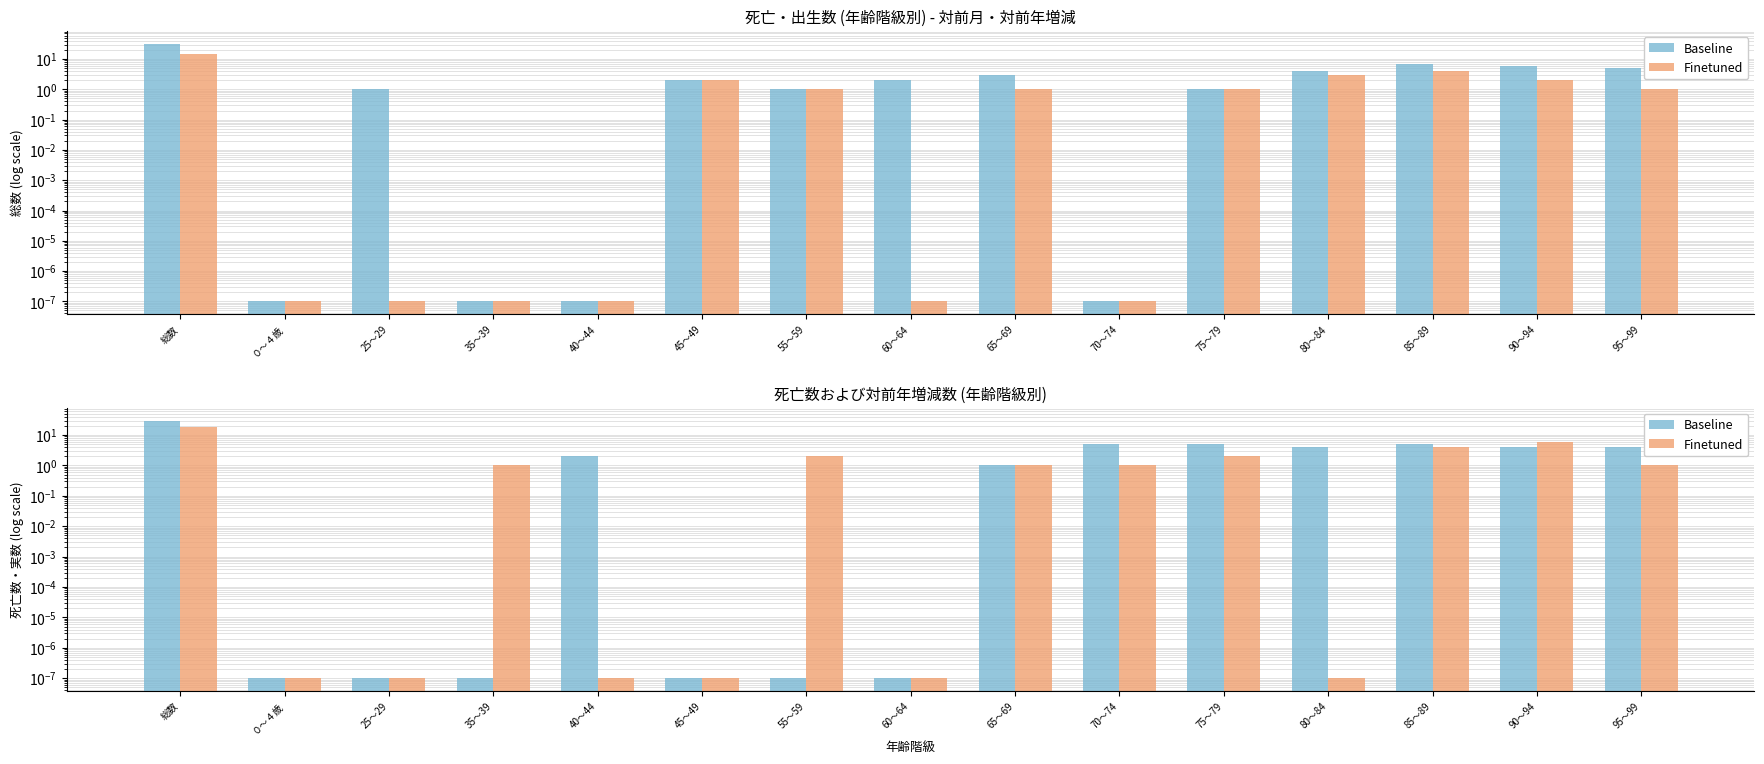

How many bars are there in total?

60